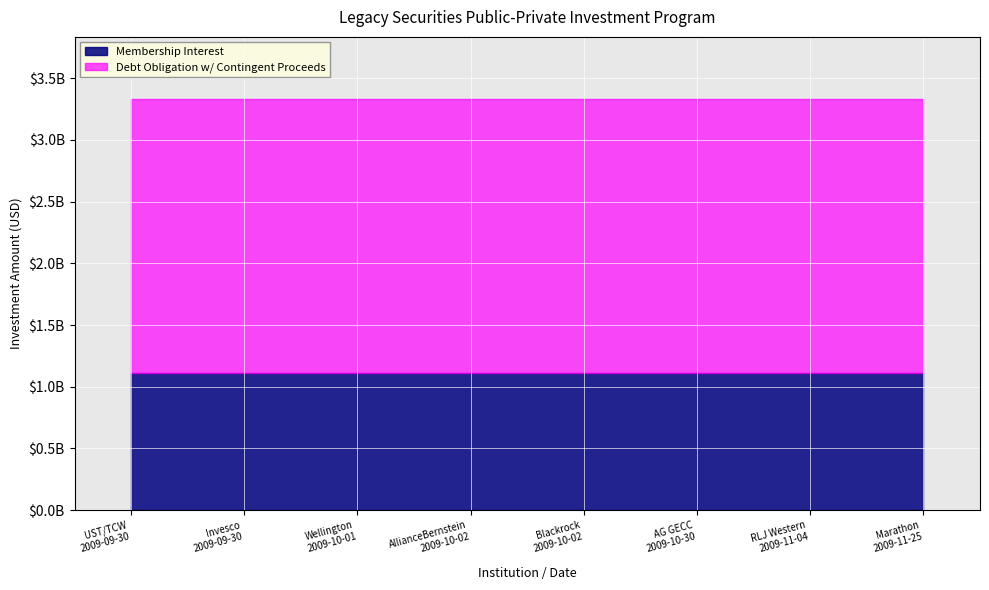

Rank the series by their average value, from highest to lowest.

Debt Obligation w/ Contingent Proceeds, Membership Interest